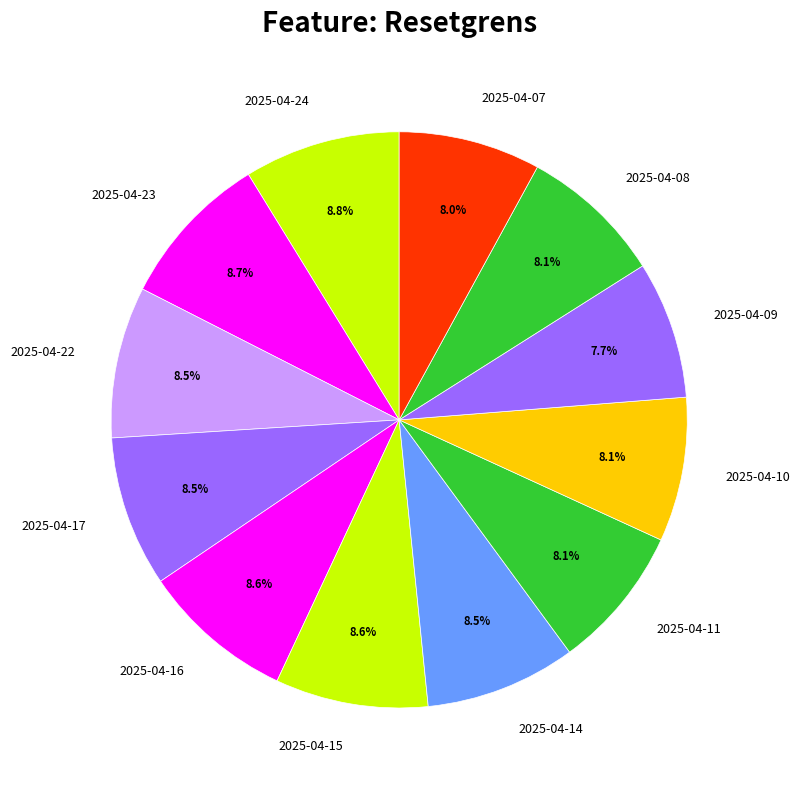

To the nearest percent, what is the combined percentage of 2025-04-07 and 2025-04-23?

17%